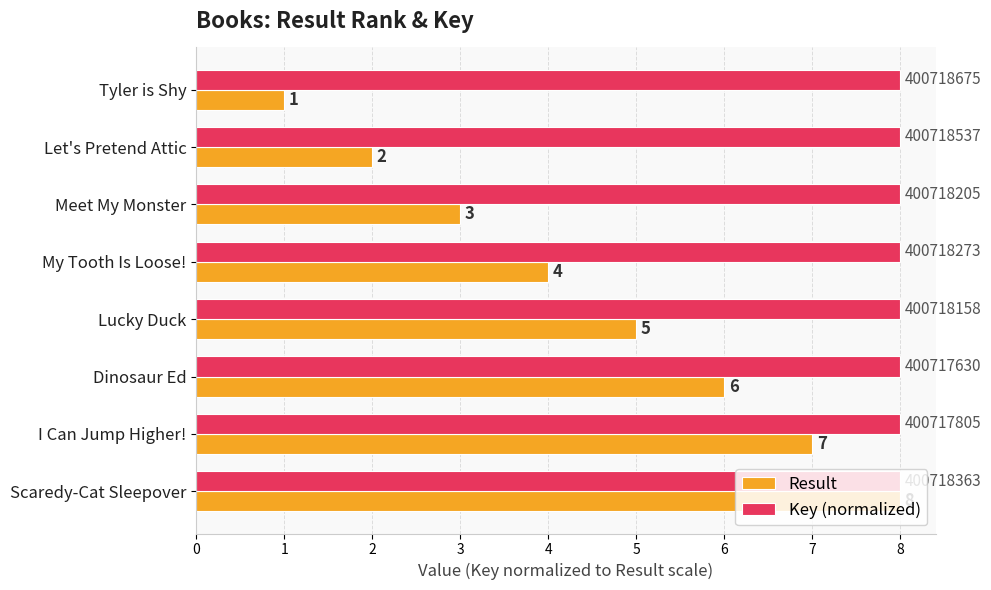

What is the difference between the highest and lowest values at Lucky Duck?

3.0